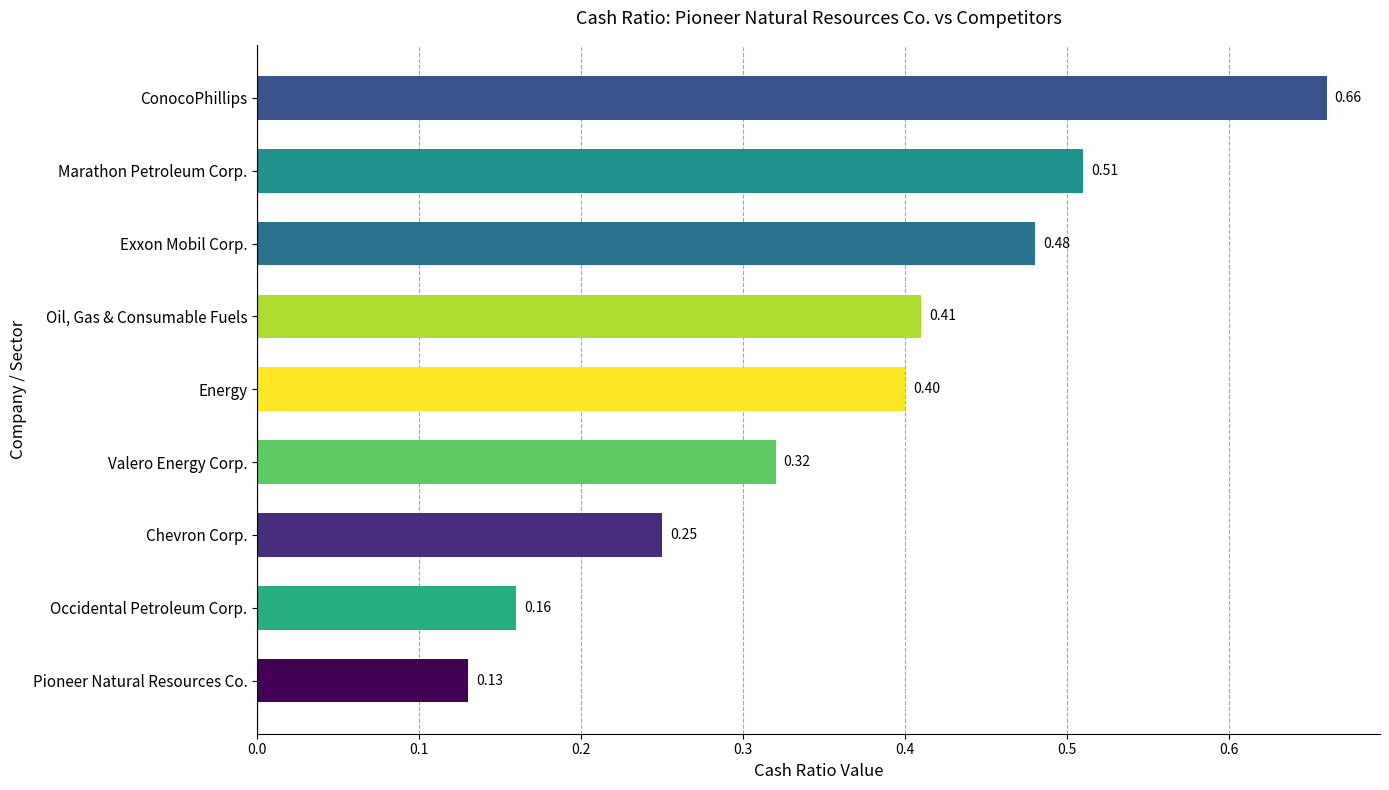

Which category has the lowest value across all series?

Pioneer Natural Resources Co.